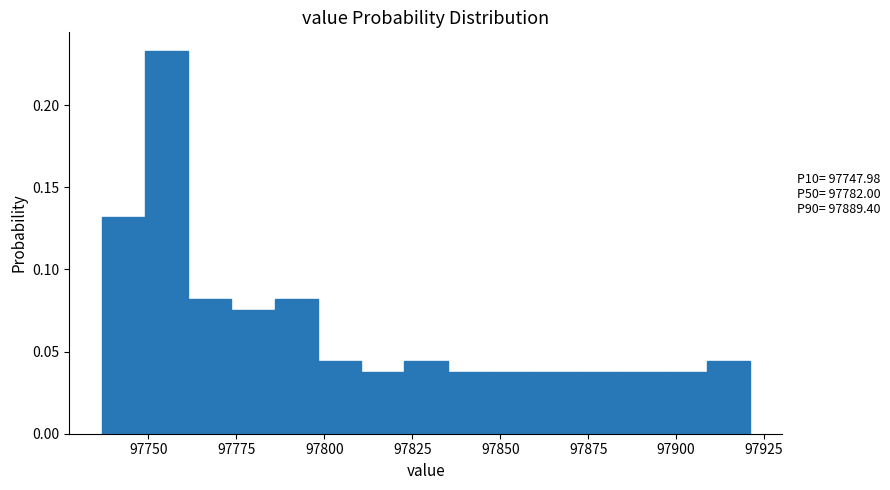

Read against the x-axis, roughly where is the centre of the tallest bar?

97755